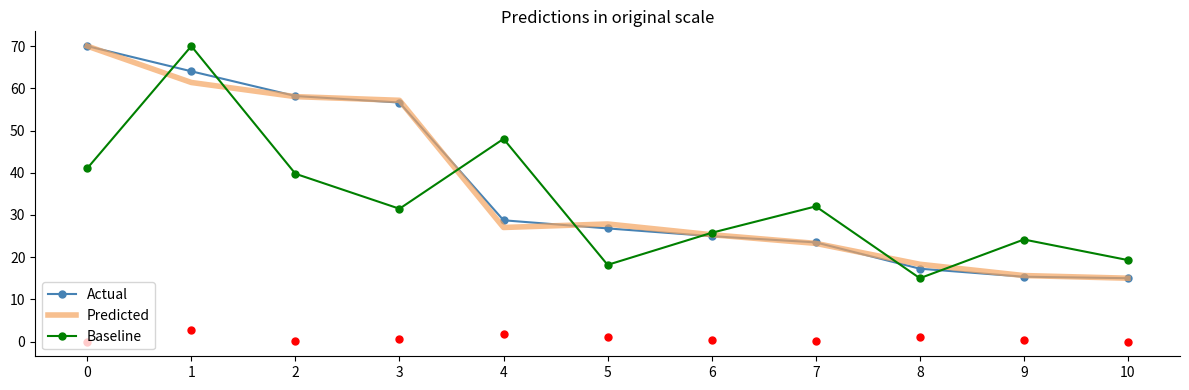

At how many categories does at least one series exceed 32?

6